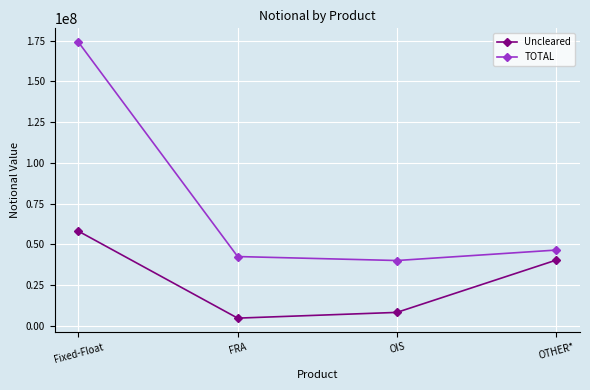

List the series in order of their overall mean, highest first.

TOTAL, Uncleared